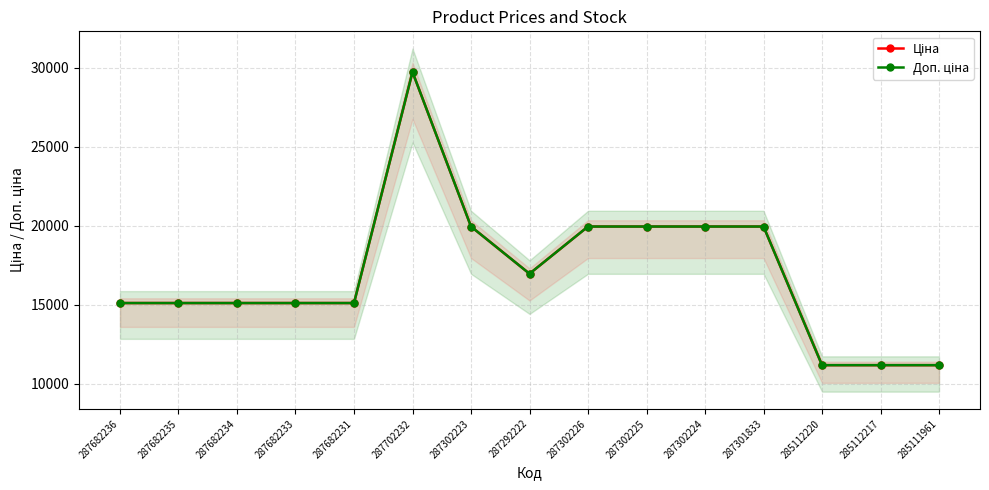

What is the value of the Доп. ціна point at the 14th from the left?

11188.2